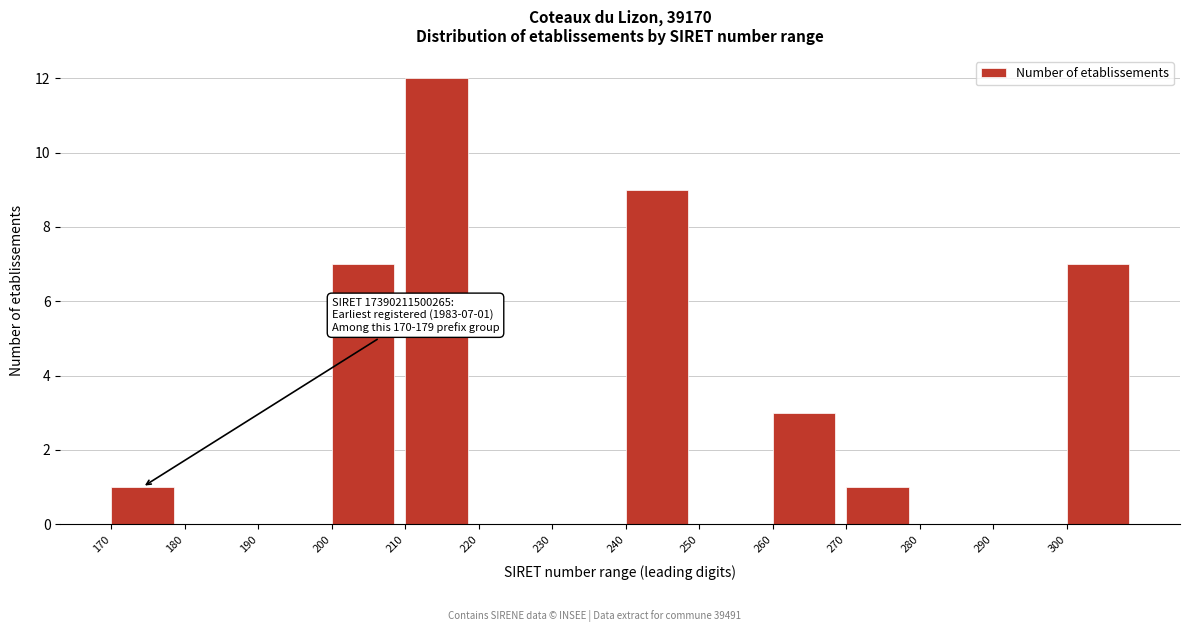

Over which range of the x-axis is the bar tallest?

210 to 220